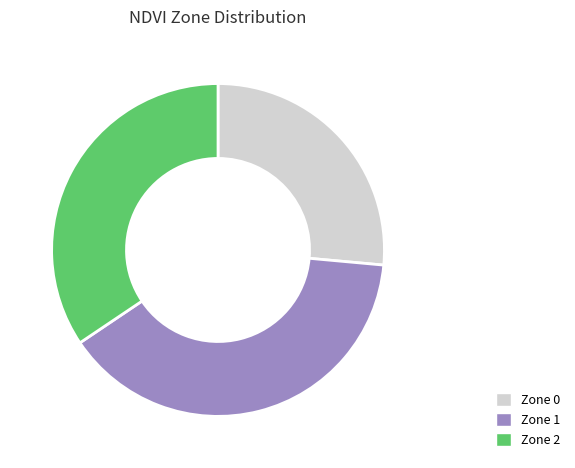

Which has a higher value, Zone 2 or Zone 1?

Zone 1